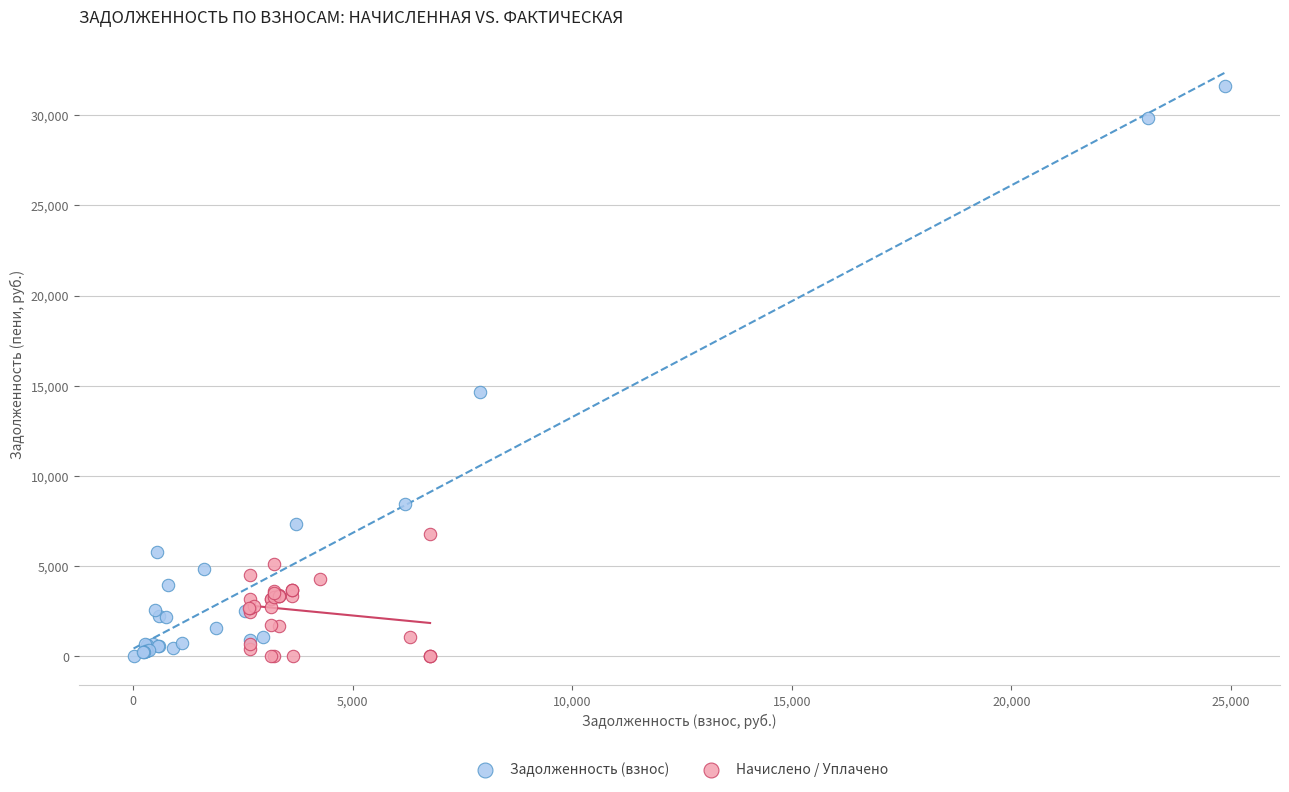

Which series contains the highest Y value?

Задолженность (взнос)